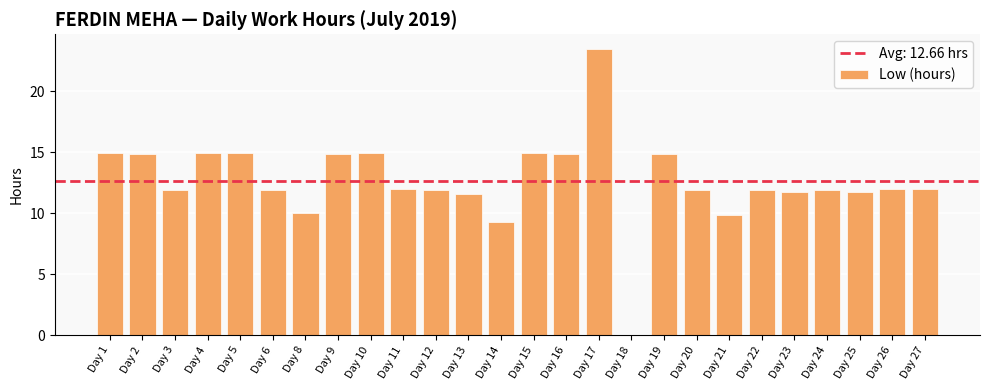

What is the ratio of the value at Day 19 to the value at Day 2?

1.0